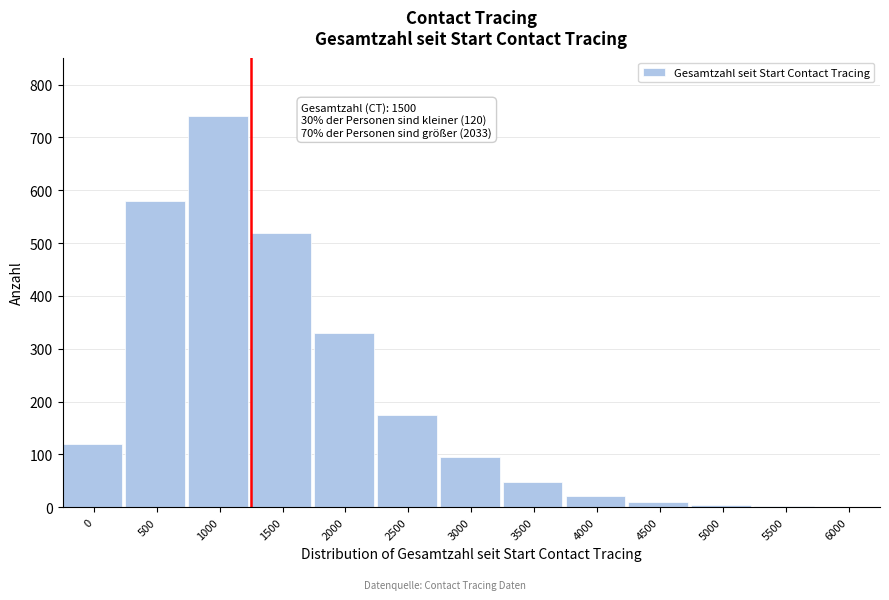

What is the greatest value displayed?

740